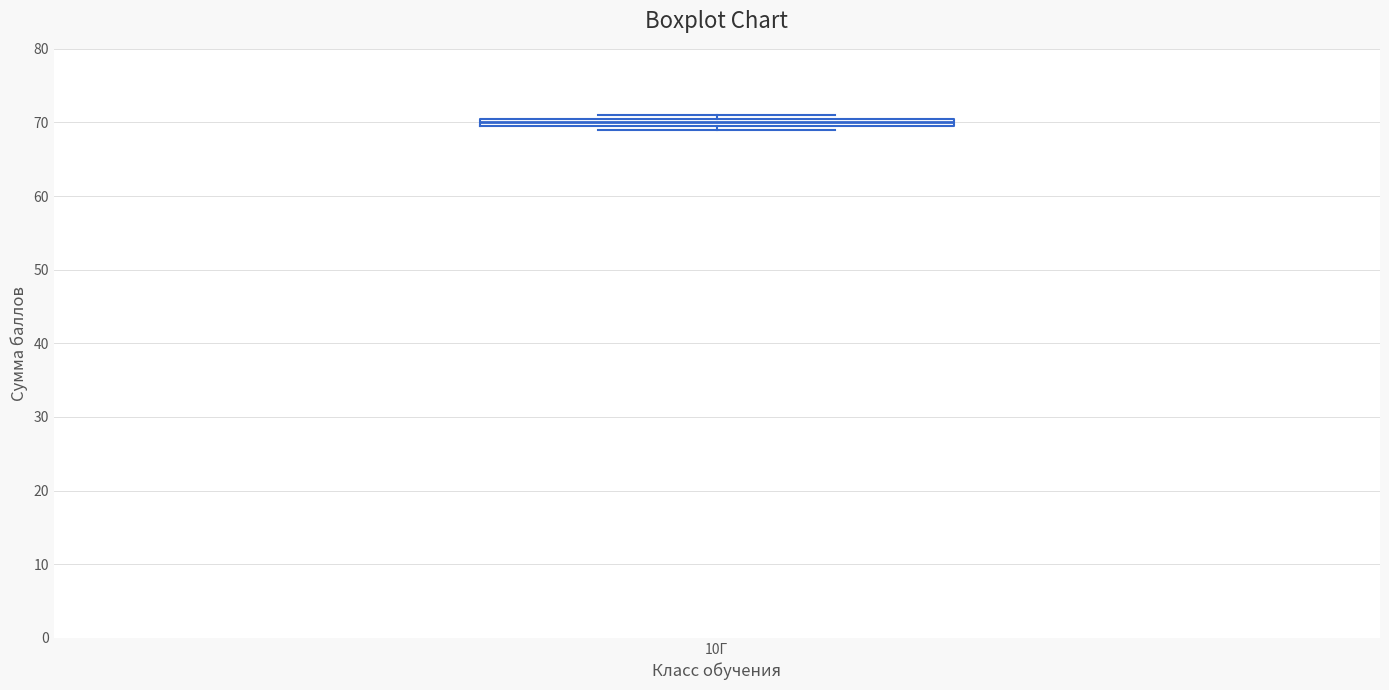

Where is the lower edge of the box for 10Г on the y-axis? The values are not printed on the chart, so give them approximately, as read against the axis.

70